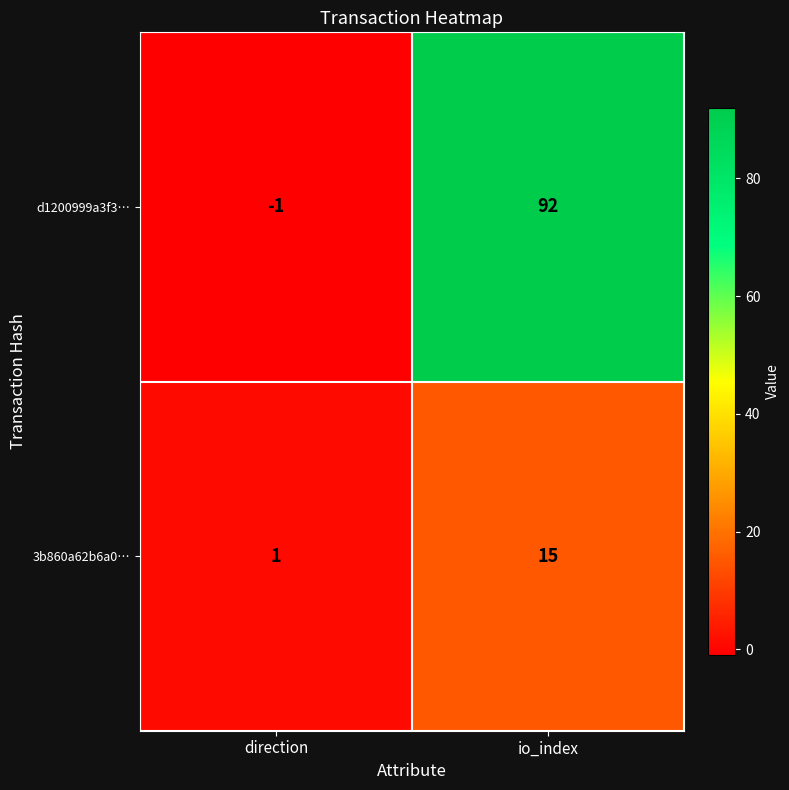

Which category has the lowest value across all series?

direction